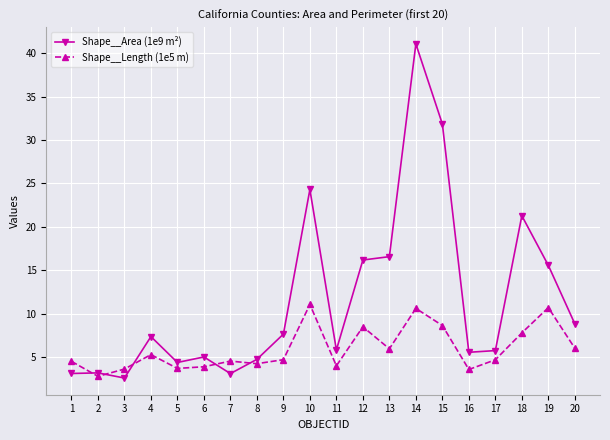

At which label does Shape__Area (1e9 m²) reach its peak?

14